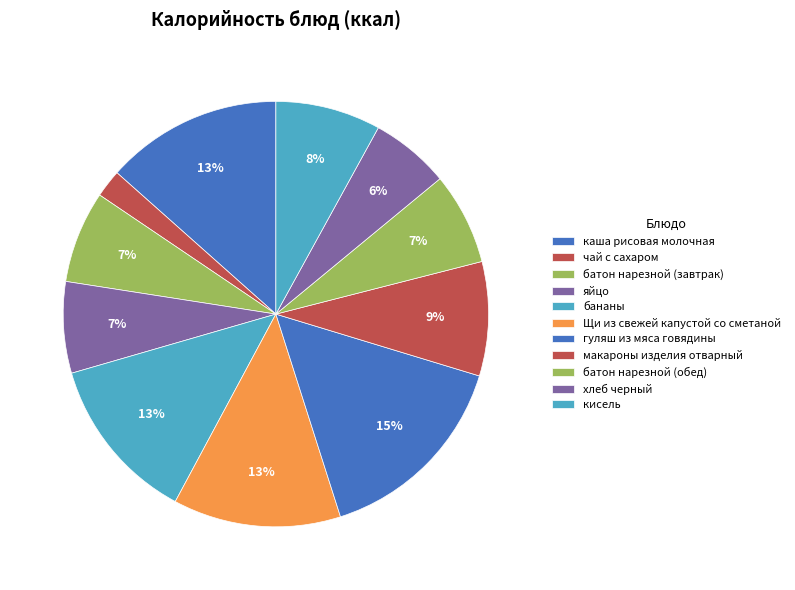

Count the number of slices in the pie.

11